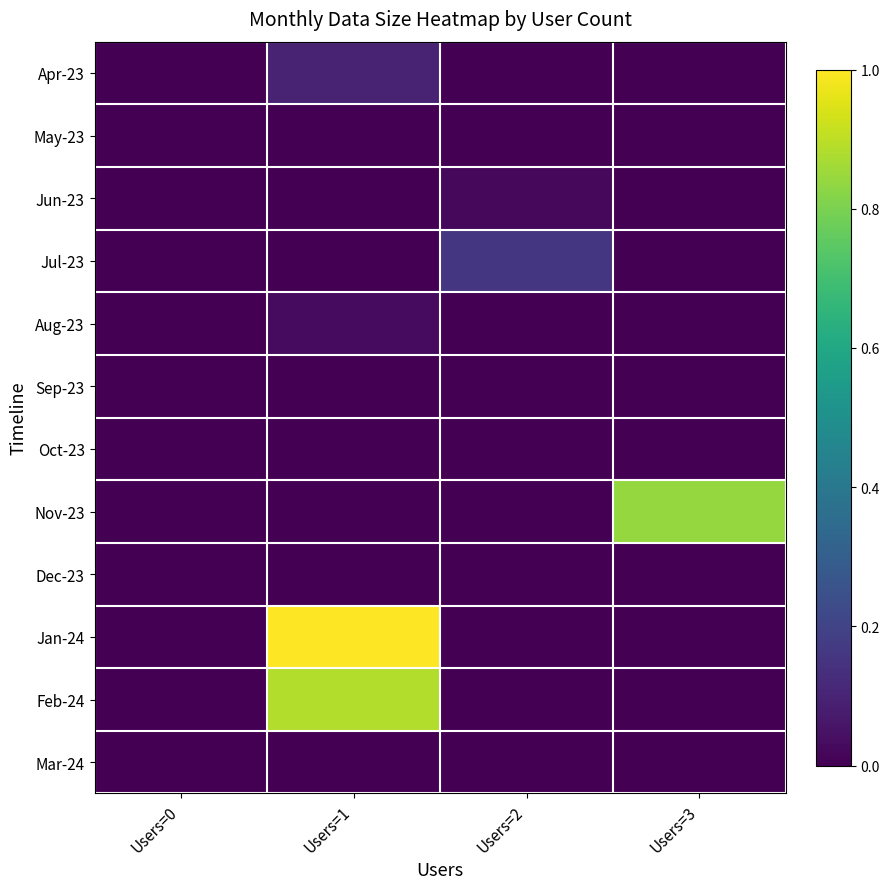

Reading left to right, list all the values displayed in this chart.

Apr-23: Users=0=0.0	Users=1=0.1	Users=2=0.0	Users=3=0.0
May-23: Users=0=0.0	Users=1=0.0	Users=2=0.0	Users=3=0.0
Jun-23: Users=0=0.0	Users=1=0.0	Users=2=0.0	Users=3=0.0
Jul-23: Users=0=0.0	Users=1=0.0	Users=2=0.2	Users=3=0.0
Aug-23: Users=0=0.0	Users=1=0.0	Users=2=0.0	Users=3=0.0
Sep-23: Users=0=0.0	Users=1=0.0	Users=2=0.0	Users=3=0.0
Oct-23: Users=0=0.0	Users=1=0.0	Users=2=0.0	Users=3=0.0
Nov-23: Users=0=0.0	Users=1=0.0	Users=2=0.0	Users=3=0.8
Dec-23: Users=0=0.0	Users=1=0.0	Users=2=0.0	Users=3=0.0
Jan-24: Users=0=0.0	Users=1=1.0	Users=2=0.0	Users=3=0.0
Feb-24: Users=0=0.0	Users=1=0.9	Users=2=0.0	Users=3=0.0
Mar-24: Users=0=0.0	Users=1=0.0	Users=2=0.0	Users=3=0.0